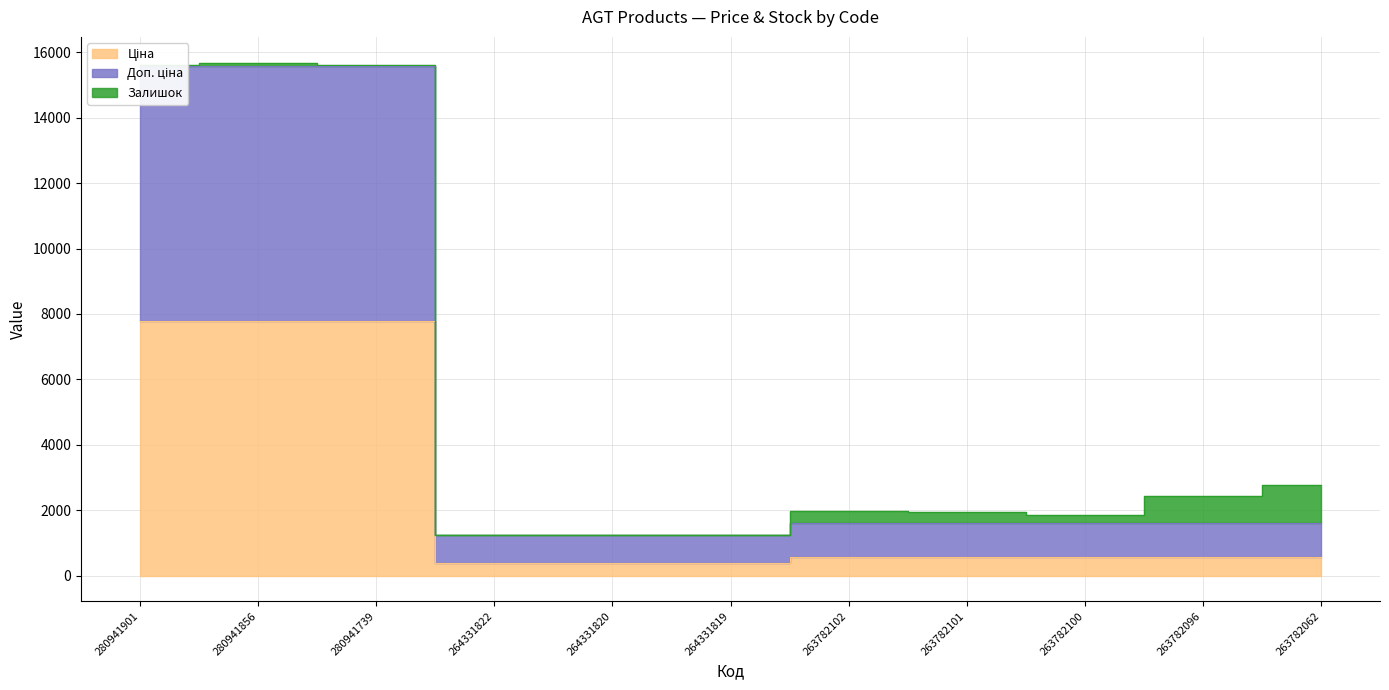

What is the greatest value displayed?

15585.9